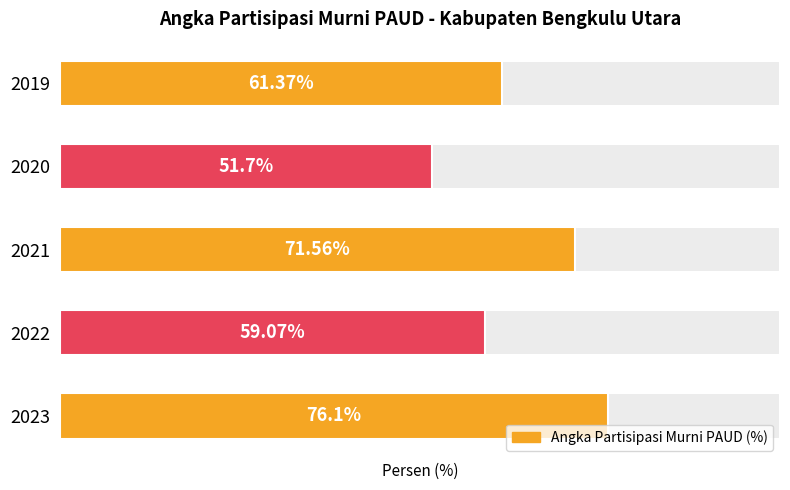

What is the value of the 4th bar from the left?

59.1